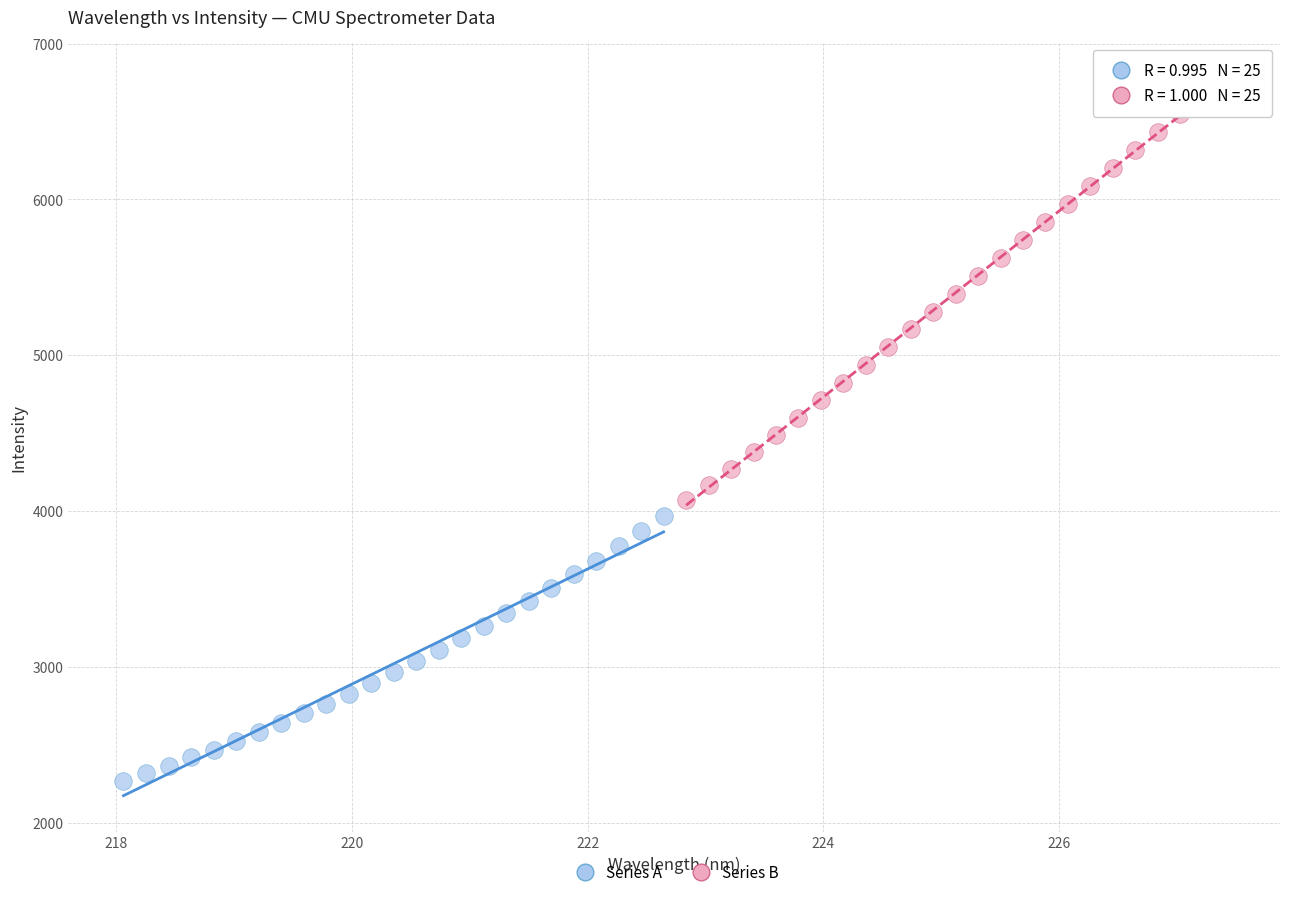

Which series reaches the minimum Y coordinate?

Series A